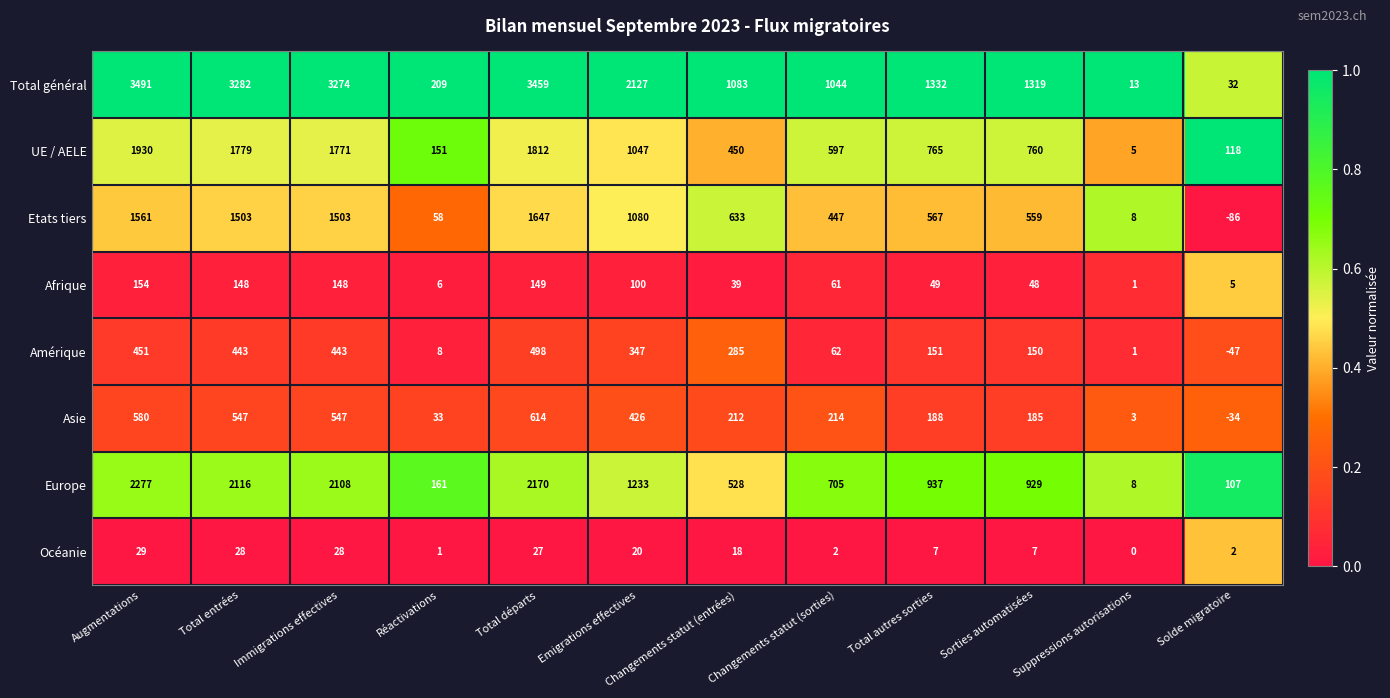

What is the sum of all Total général values?

20665